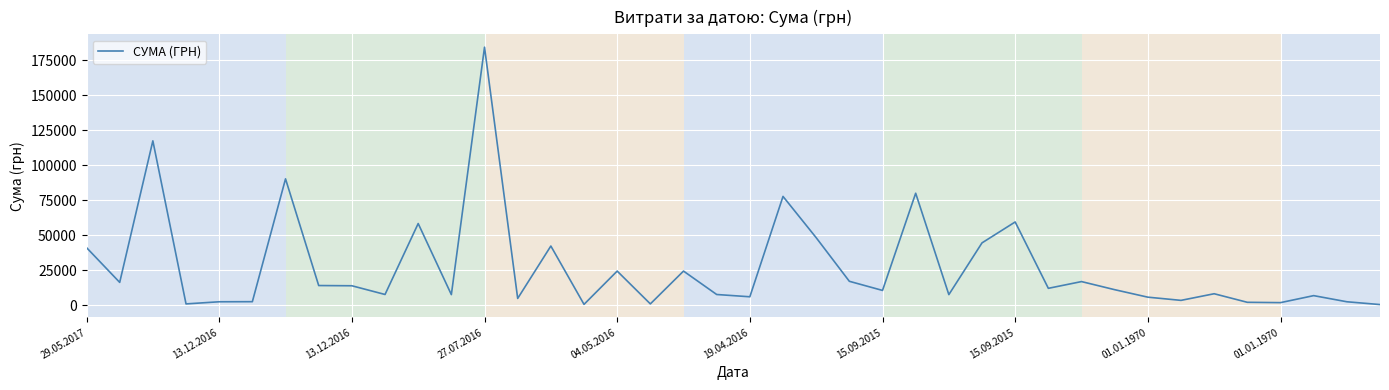

What is the greatest value displayed?

184432.0